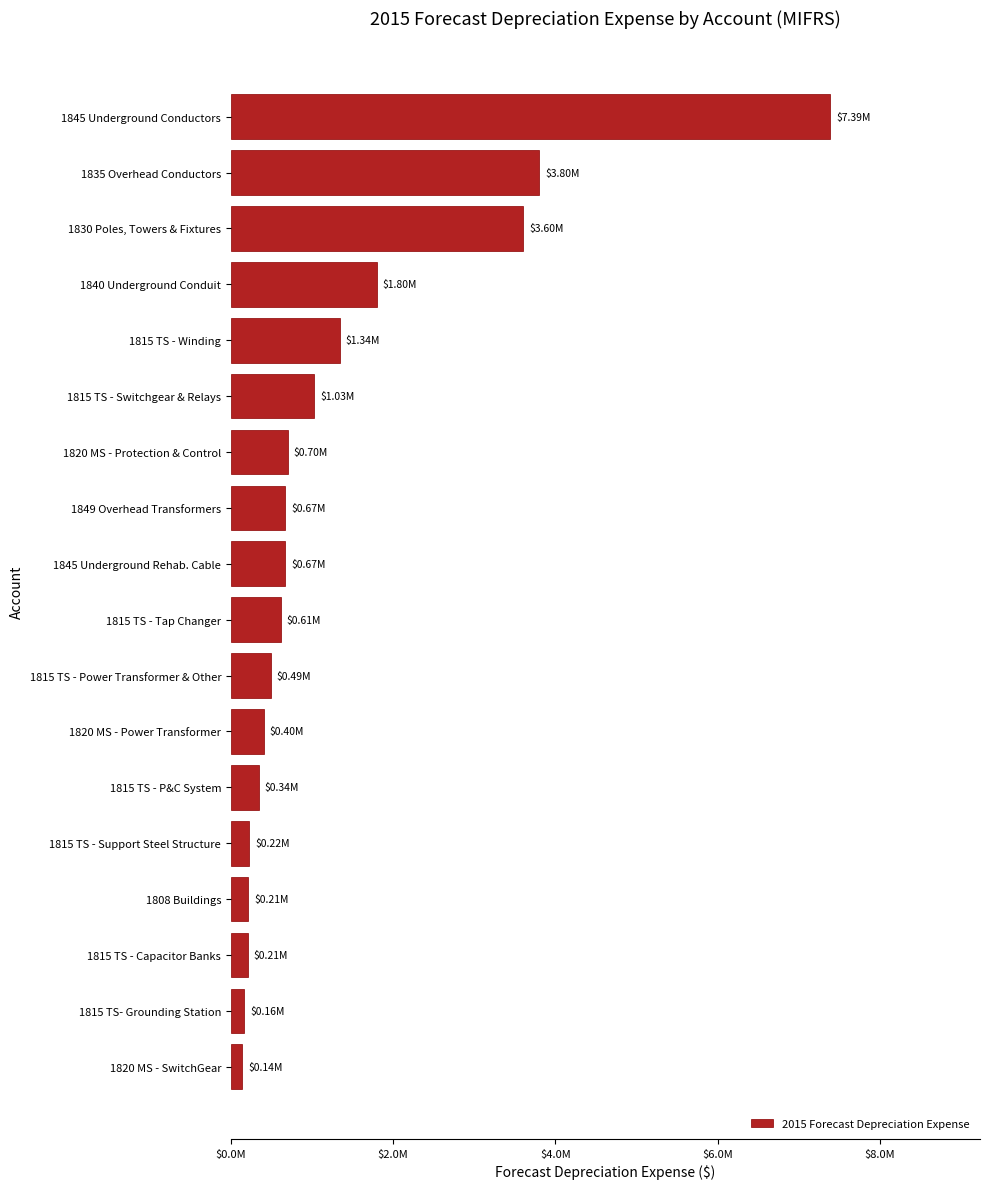

What is the maximum value shown in the chart?

7388557.4